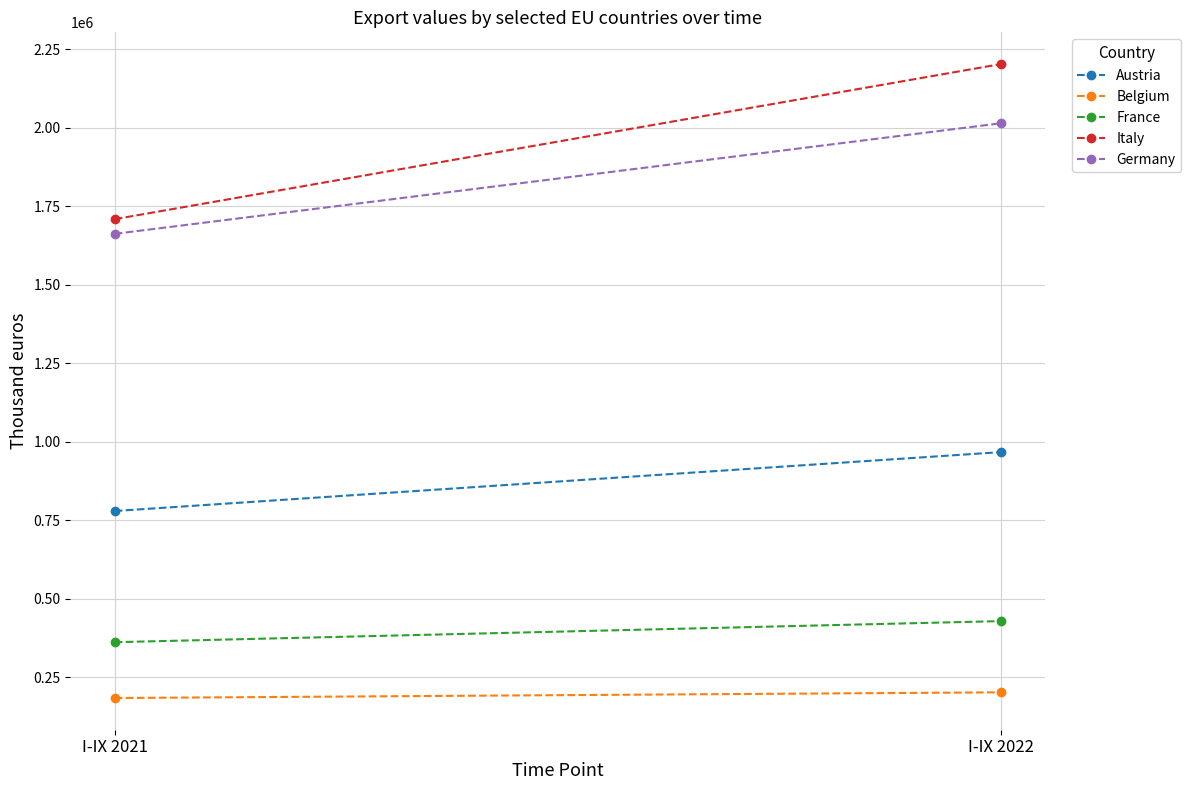

Which has a higher value, I-IX 2022 or I-IX 2021?

I-IX 2022